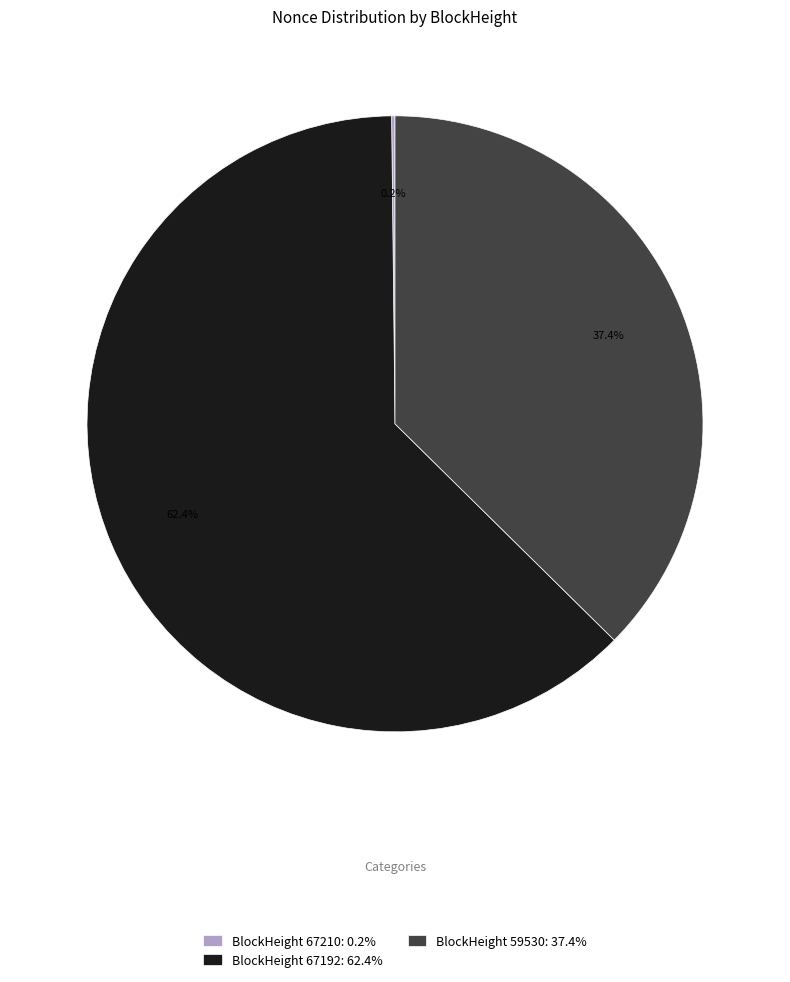

What percentage do BlockHeight 59530: 37.4% and BlockHeight 67192: 62.4% together represent?

99.8%